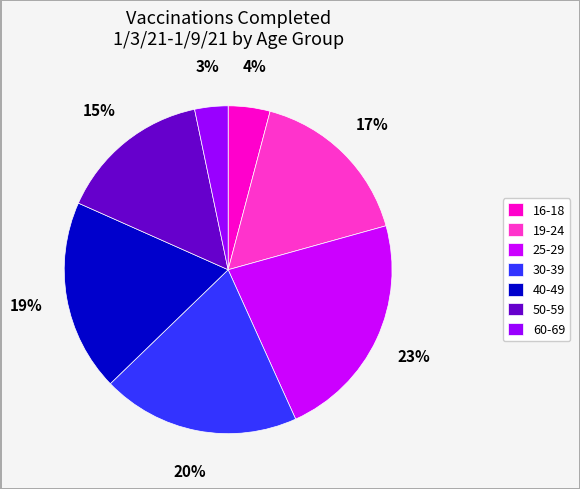

Rank the categories by value from highest to lowest.

25-29, 30-39, 40-49, 19-24, 50-59, 16-18, 60-69